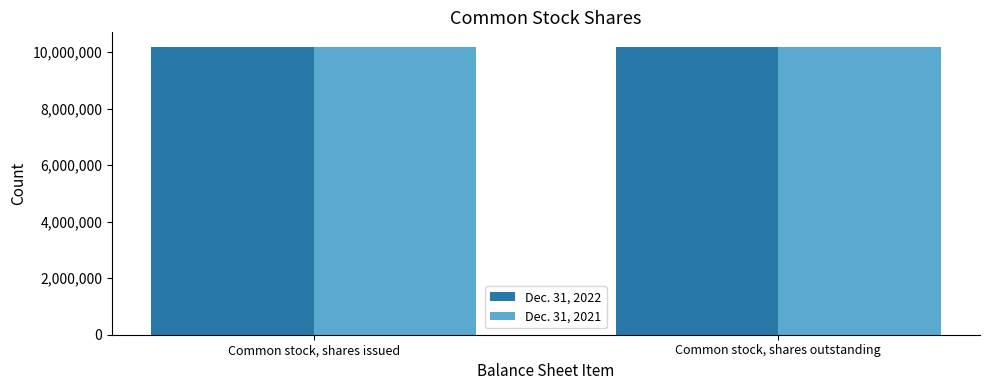

Reading right to left, transcribe all the data shown in this chart.

Dec. 31, 2022: 10192416	10192416
Dec. 31, 2021: 10183730	10183730